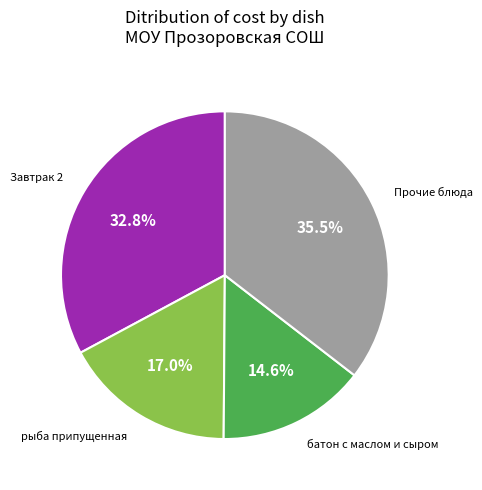

Is there any slice that represents more than half of the pie?

No